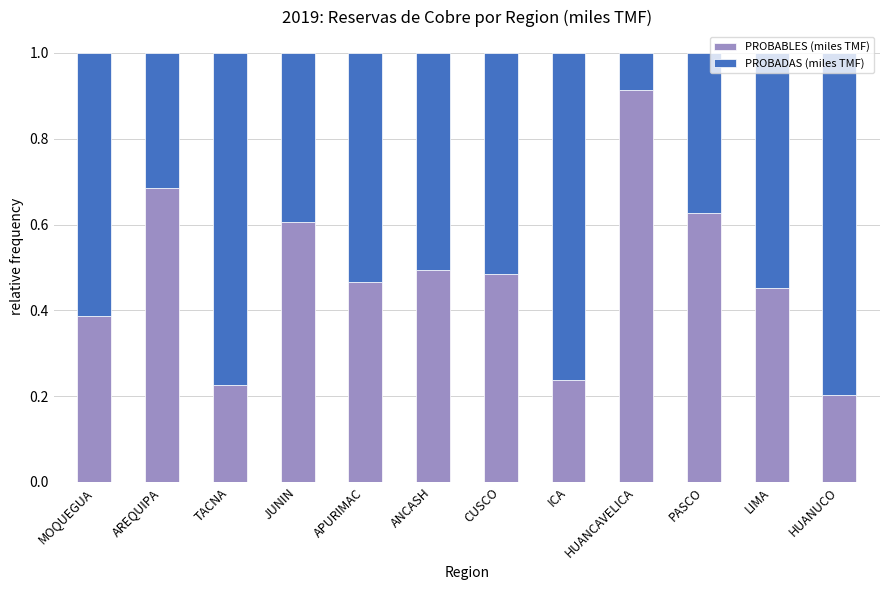

True or false: PROBABLES (miles TMF) has a value of 0.2 at HUANCAVELICA.

False